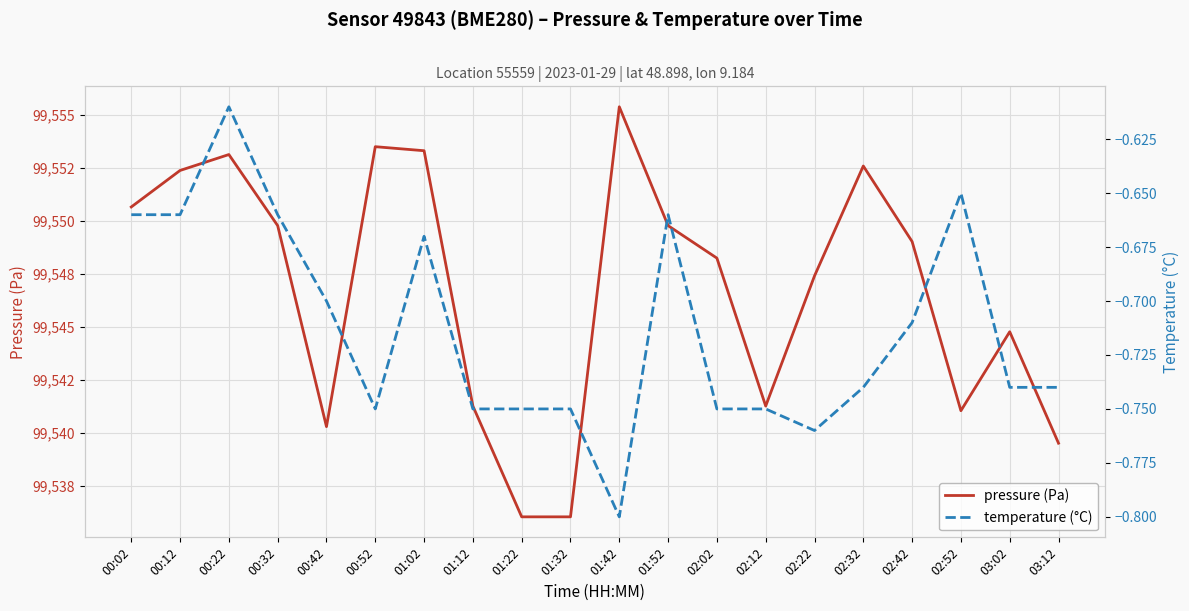

What is the sum of the pressure (Pa) values at 02:52 and 02:02?

199089.3